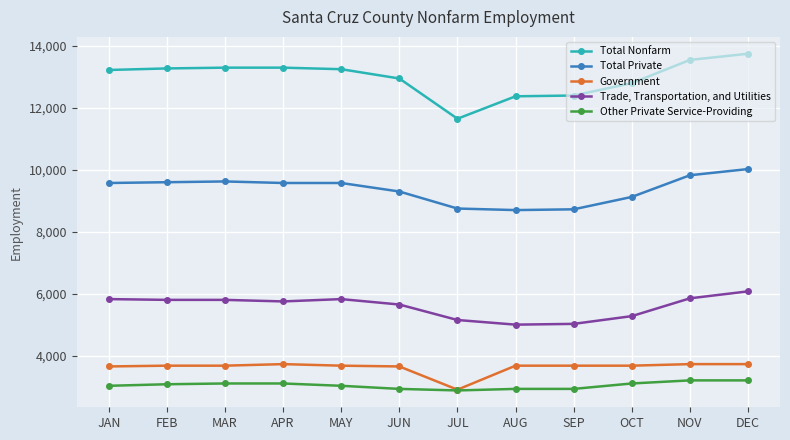

Is it true that Total Private equals 9575 at APR?

True